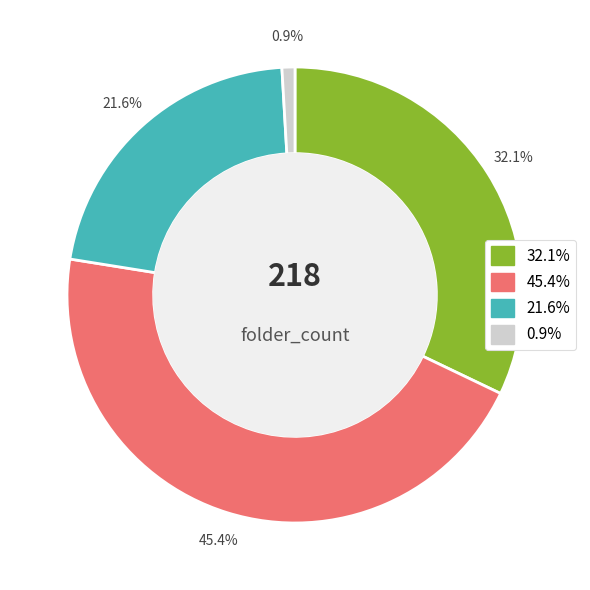

Is there a majority slice in this chart?

No